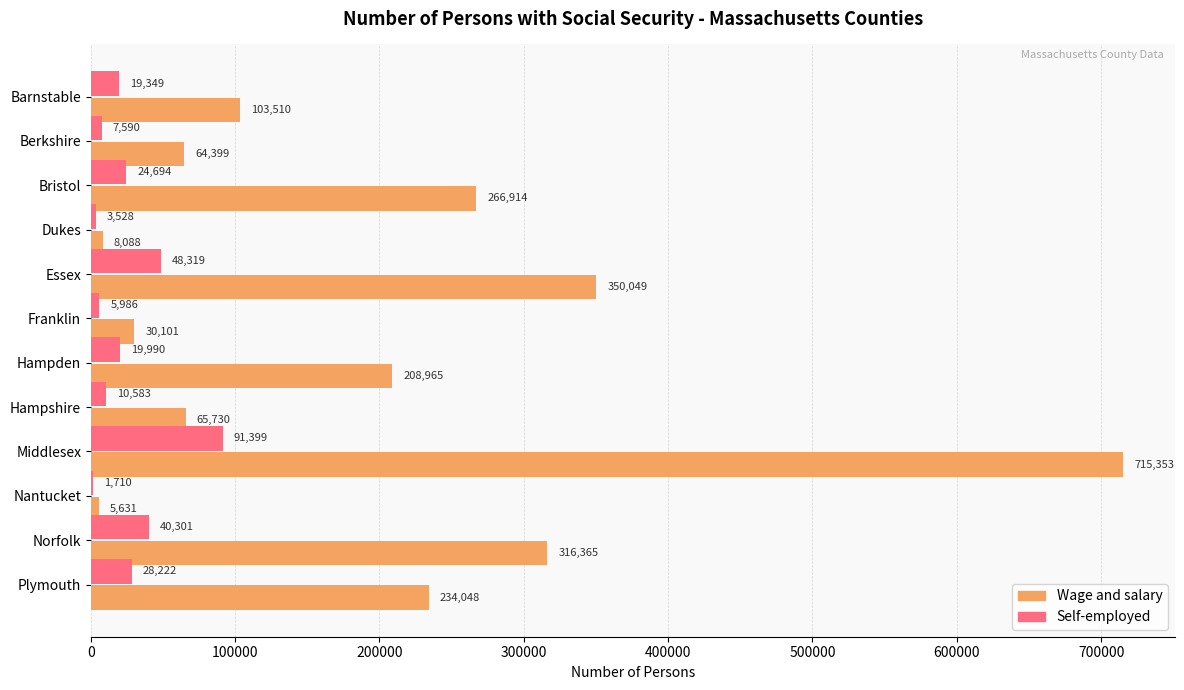

What is the maximum value for Wage and salary?

715353